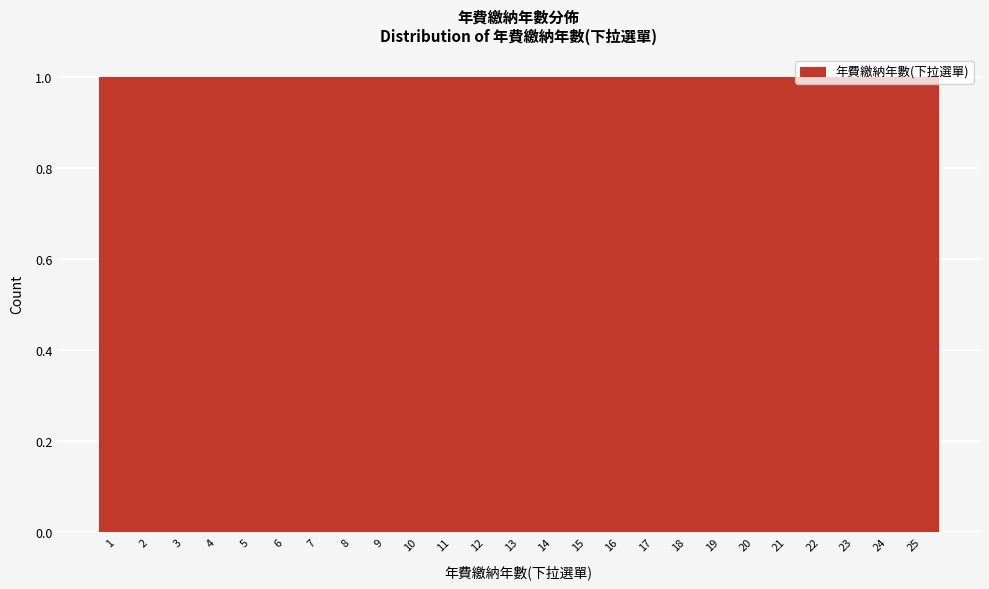

Reading left to right, transcribe this chart: for each bar, give the range it covers on the x-axis and its height. The values are not printed on the chart, so give them approximately, as read against the axis.

0.5 to 1.5: 1
1.5 to 2.5: 1
2.5 to 3.5: 1
3.5 to 4.5: 1
4.5 to 5.5: 1
5.5 to 6.5: 1
6.5 to 7.5: 1
7.5 to 8.5: 1
8.5 to 9.5: 1
9.5 to 10.5: 1
10.5 to 11.5: 1
11.5 to 12.5: 1
12.5 to 13.5: 1
13.5 to 14.5: 1
14.5 to 15.5: 1
15.5 to 16.5: 1
16.5 to 17.5: 1
17.5 to 18.5: 1
18.5 to 19.5: 1
19.5 to 20.5: 1
20.5 to 21.5: 1
21.5 to 22.5: 1
22.5 to 23.5: 1
23.5 to 24.5: 1
24.5 to 25.5: 1